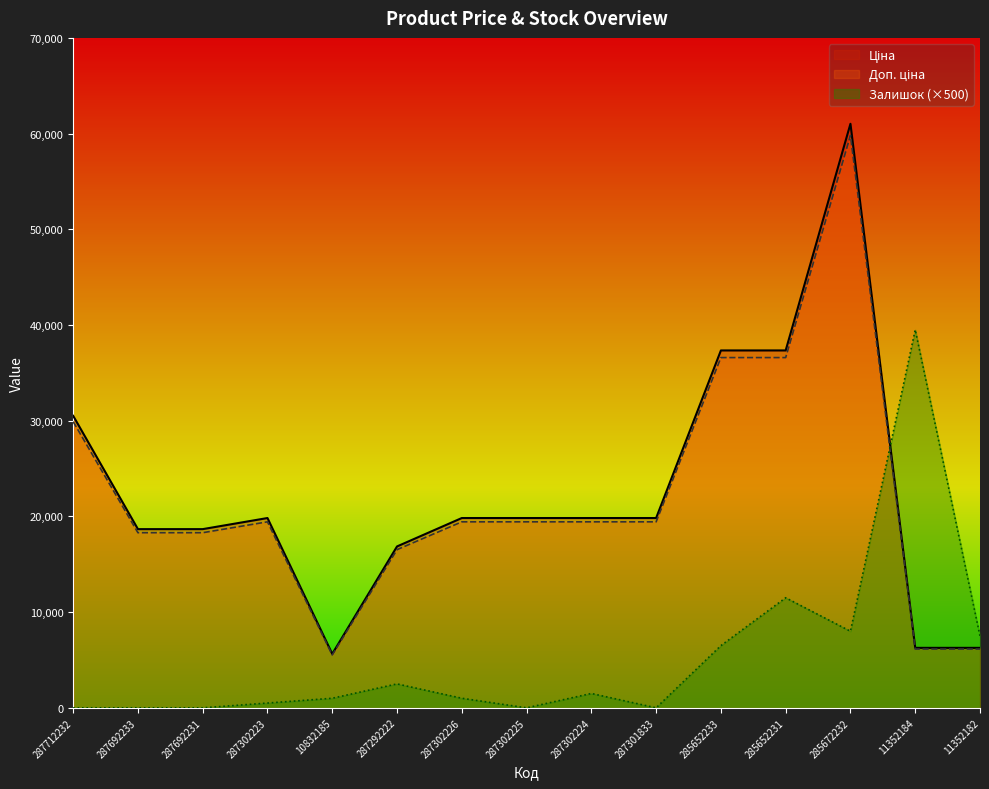

Count the number of categories in the chart.

15